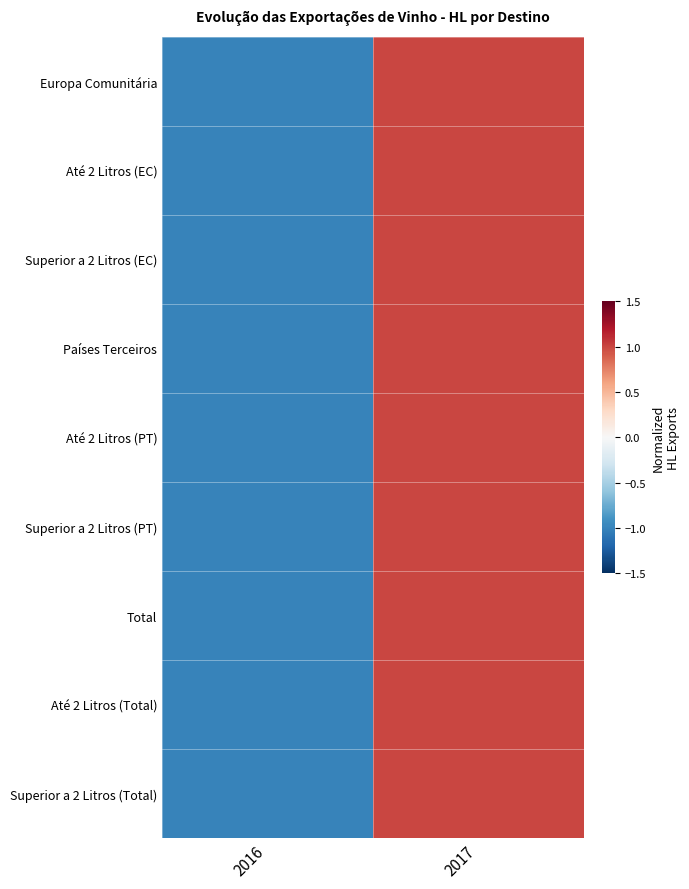

Reading left to right, list all the values displayed in this chart.

Europa Comunitária: 2016=-1.0	2017=1.0
Até 2 Litros (EC): 2016=-1.0	2017=1.0
Superior a 2 Litros (EC): 2016=-1.0	2017=1.0
Países Terceiros: 2016=-1.0	2017=1.0
Até 2 Litros (PT): 2016=-1.0	2017=1.0
Superior a 2 Litros (PT): 2016=-1.0	2017=1.0
Total: 2016=-1.0	2017=1.0
Até 2 Litros (Total): 2016=-1.0	2017=1.0
Superior a 2 Litros (Total): 2016=-1.0	2017=1.0